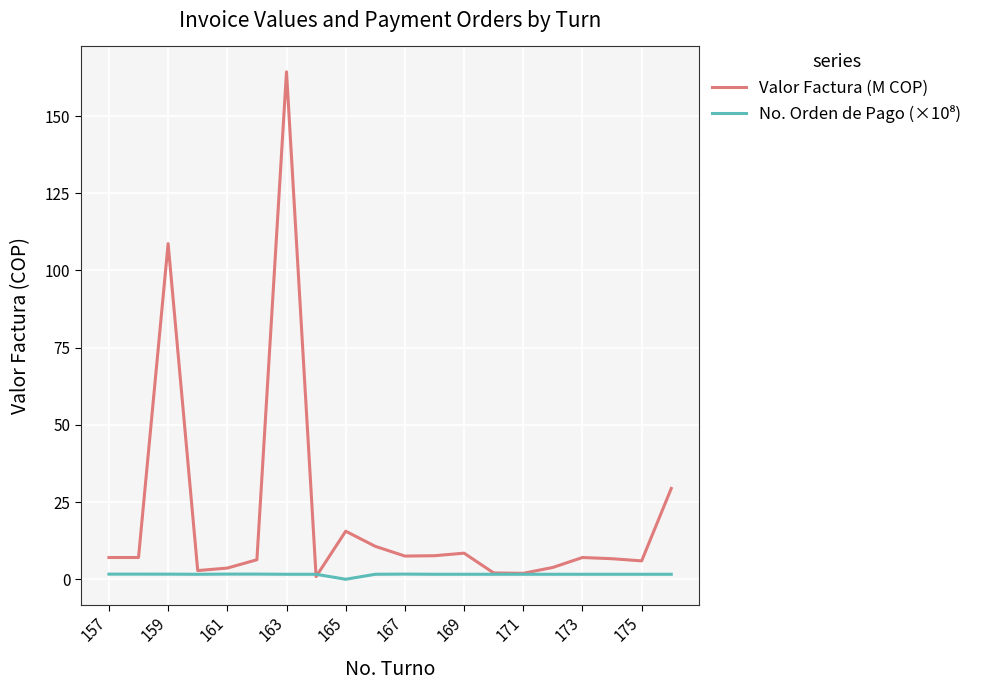

Which series has the largest total across all categories?

Valor Factura (M COP)